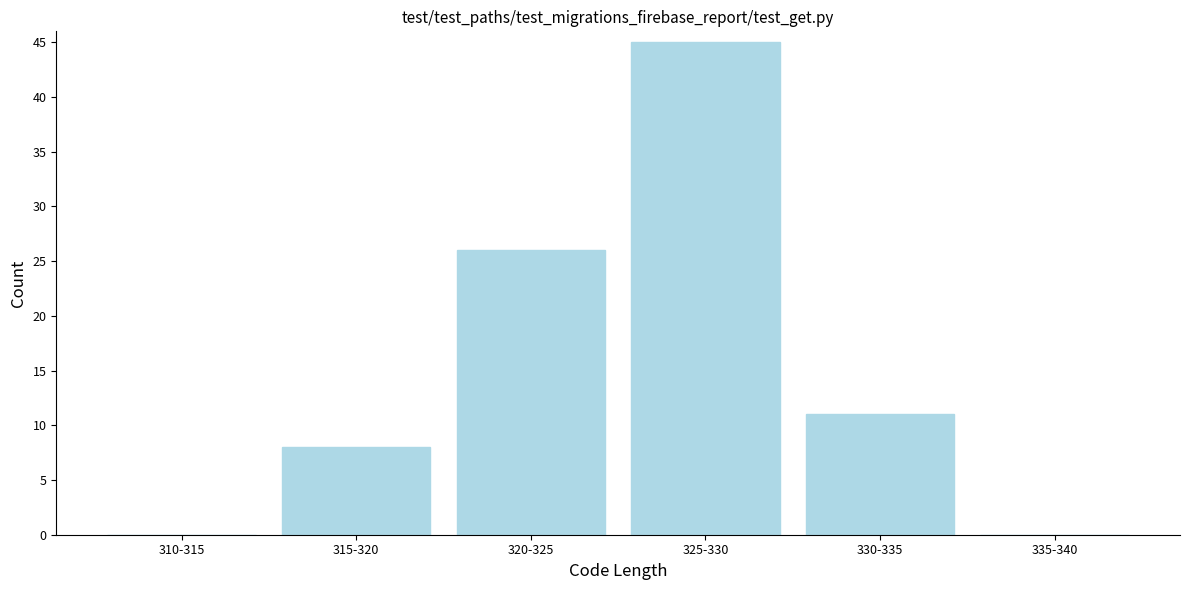

Reading right to left, list all the values displayed in this chart.

335-340=0	330-335=11	325-330=45	320-325=26	315-320=8	310-315=0